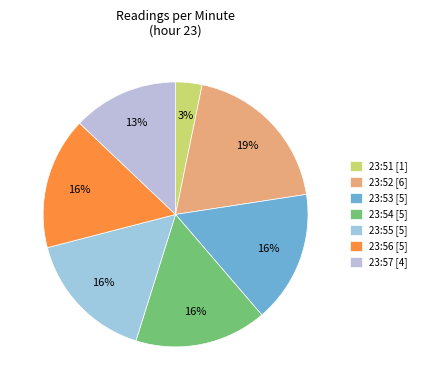

To the nearest percent, what is the average slice percentage?

14%